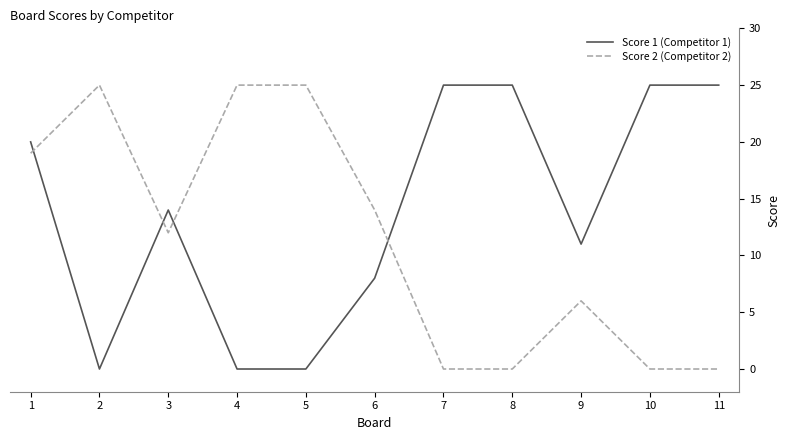

At 3, list the series in order from largest to smallest.

Score 1 (Competitor 1), Score 2 (Competitor 2)